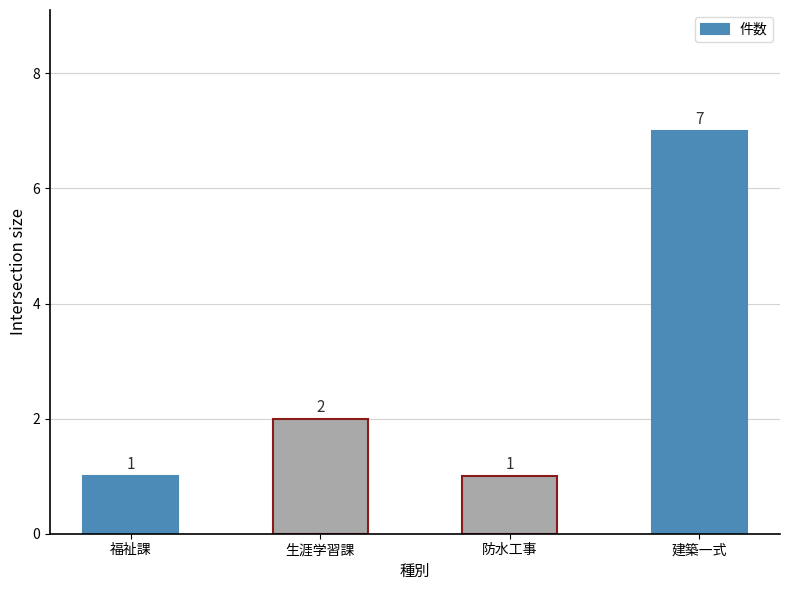

What is the sum of the values at 生涯学習課 and 福祉課?

3